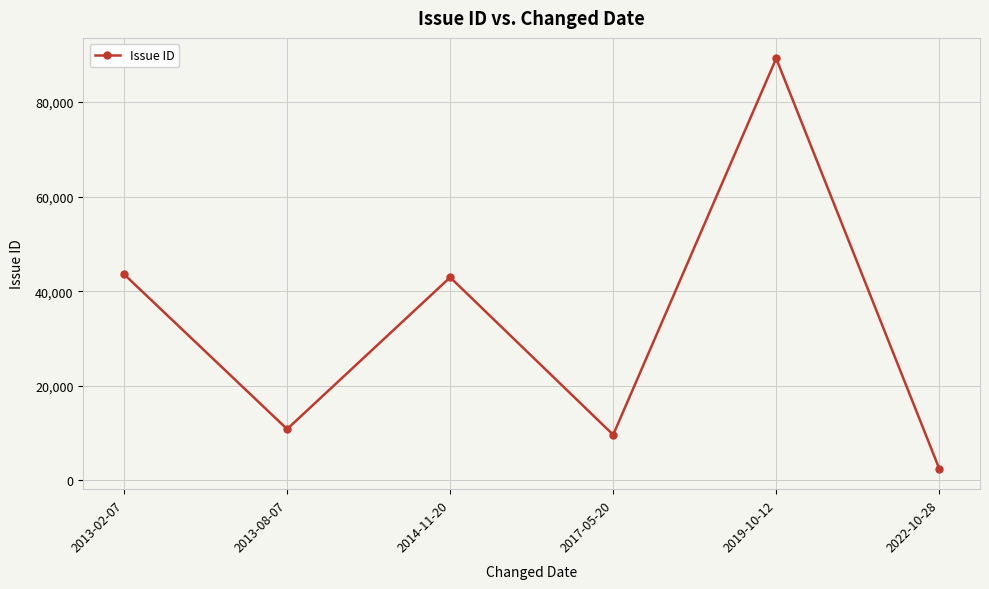

What is the difference between the maximum and second lowest values?

79571